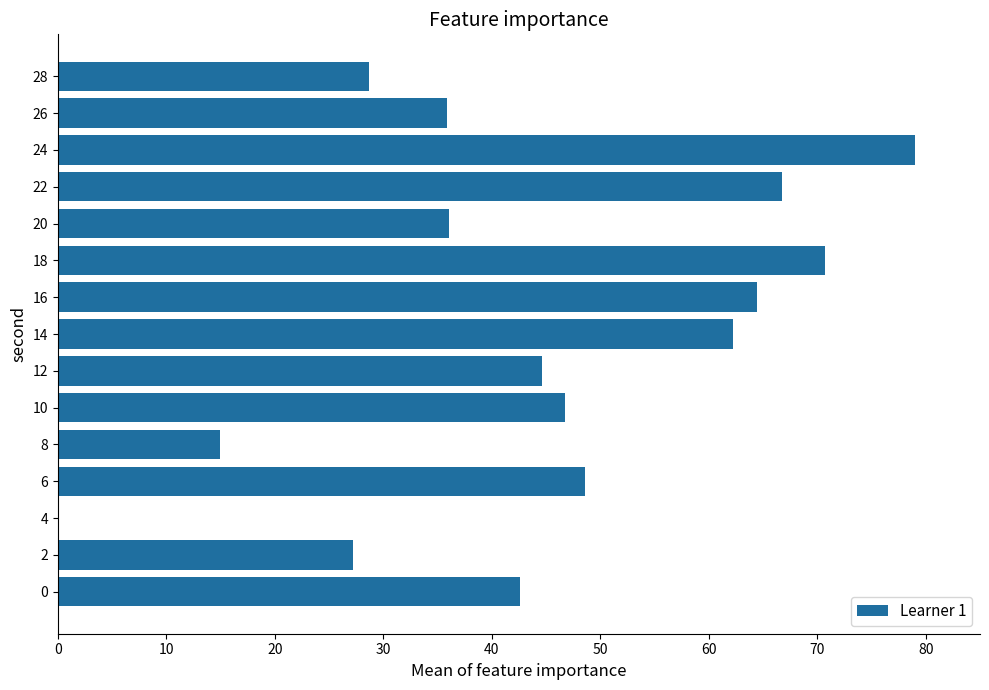

At which category does the chart reach its peak across all series?

24